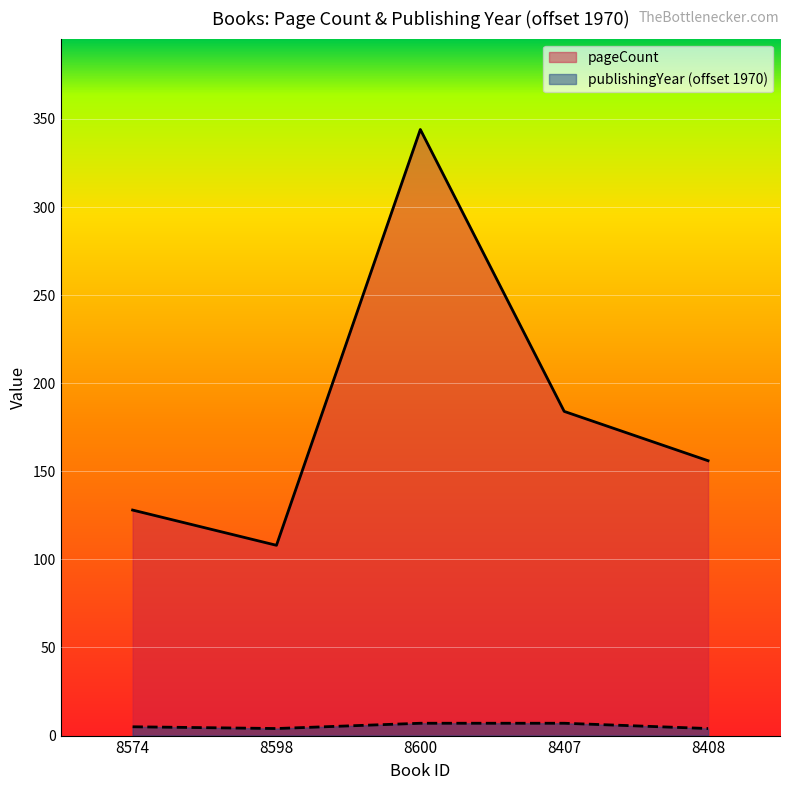

How many data points in pageCount are less than 156?

2